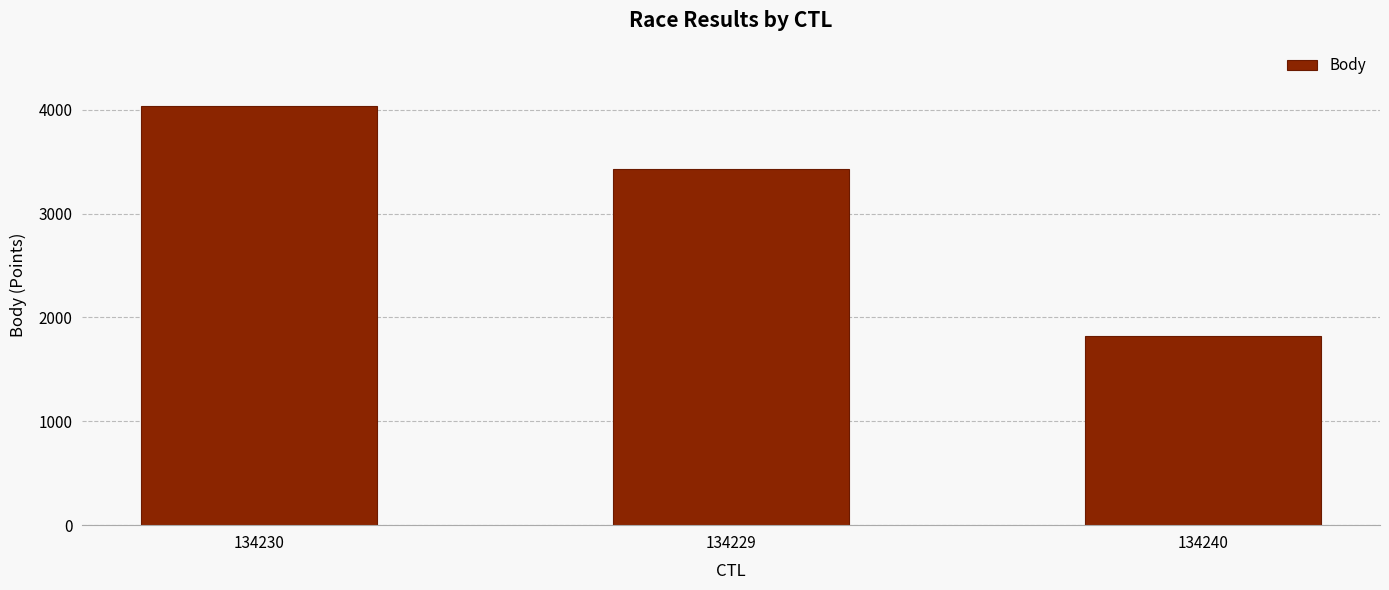

What is the ratio of the value at 134229 to the value at 134240?

1.9